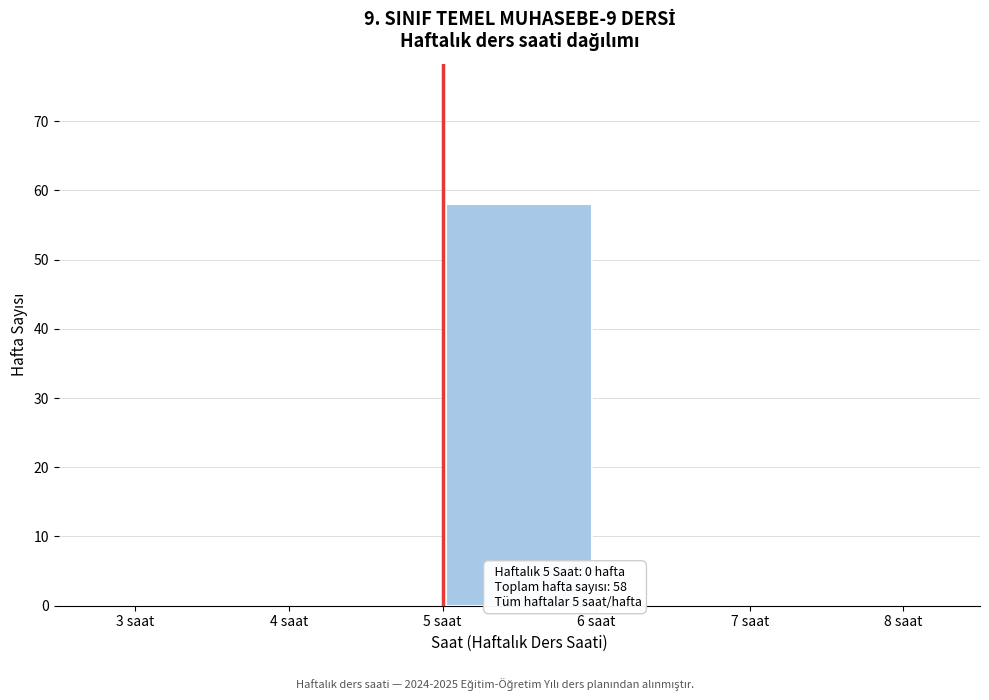

Which range on the x-axis has the tallest bar?

5 to 6